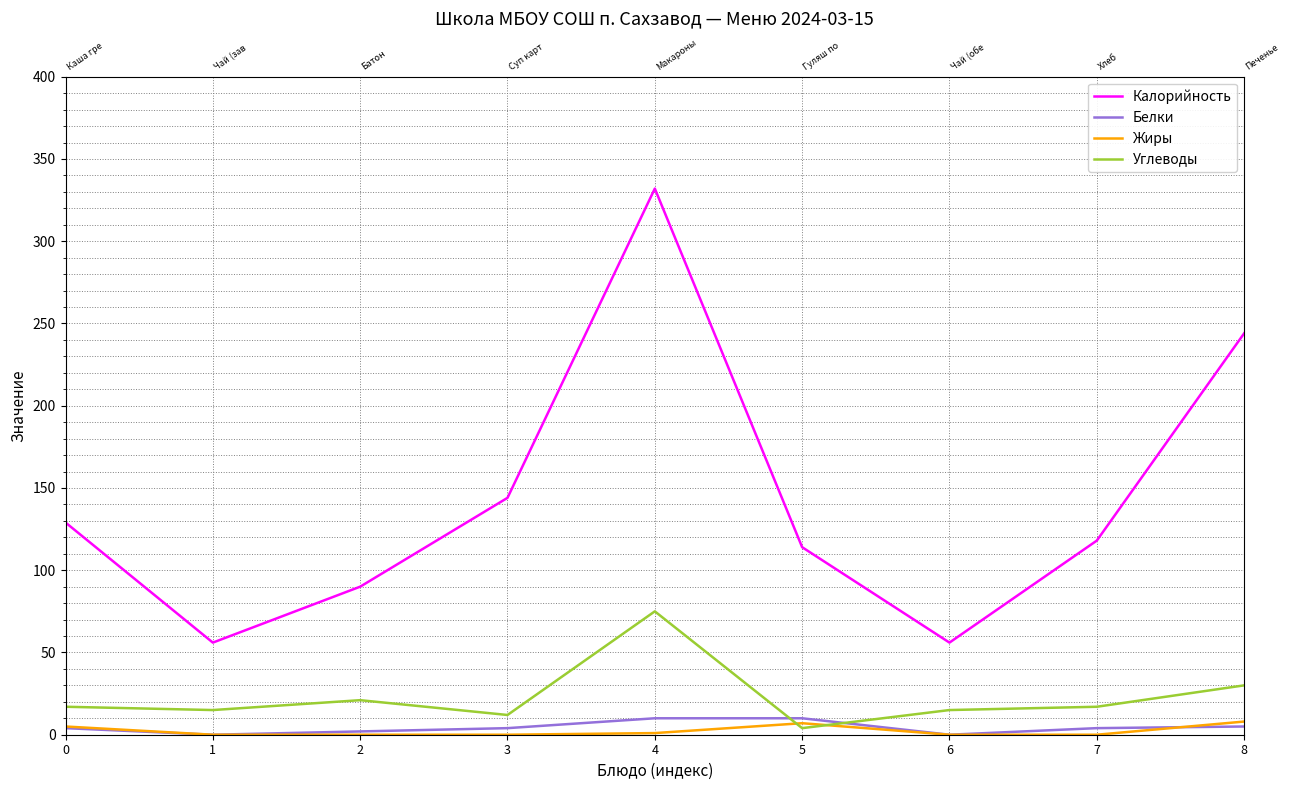

What is the value of the Углеводы point at the 4th from the left?

12